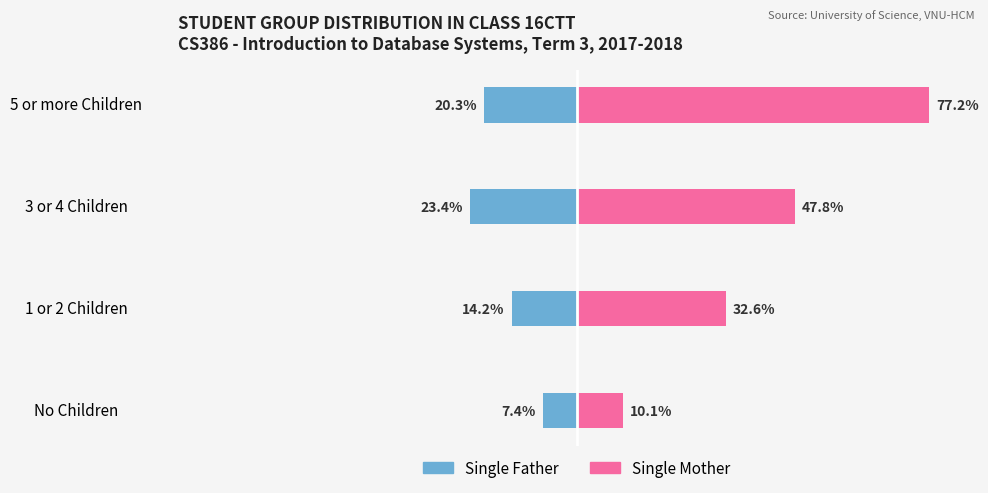

What is the value of the Single Mother bar at the 3rd from the left?

47.8